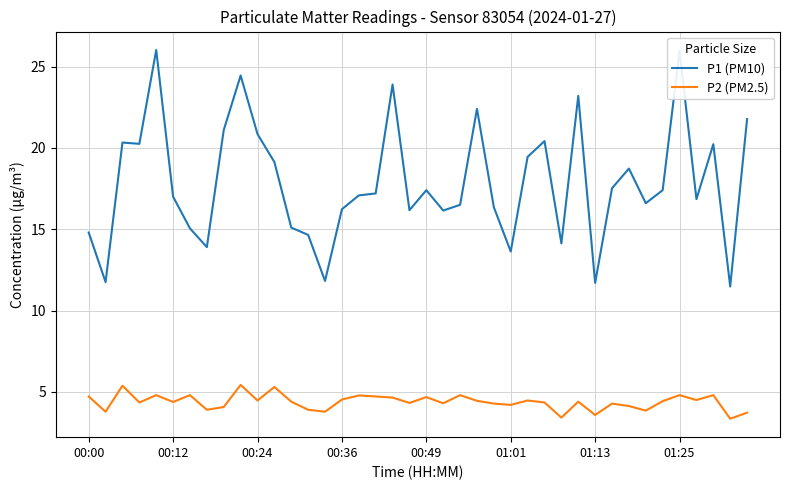

Rank the series by their maximum value, from lowest to highest.

P2 (PM2.5), P1 (PM10)